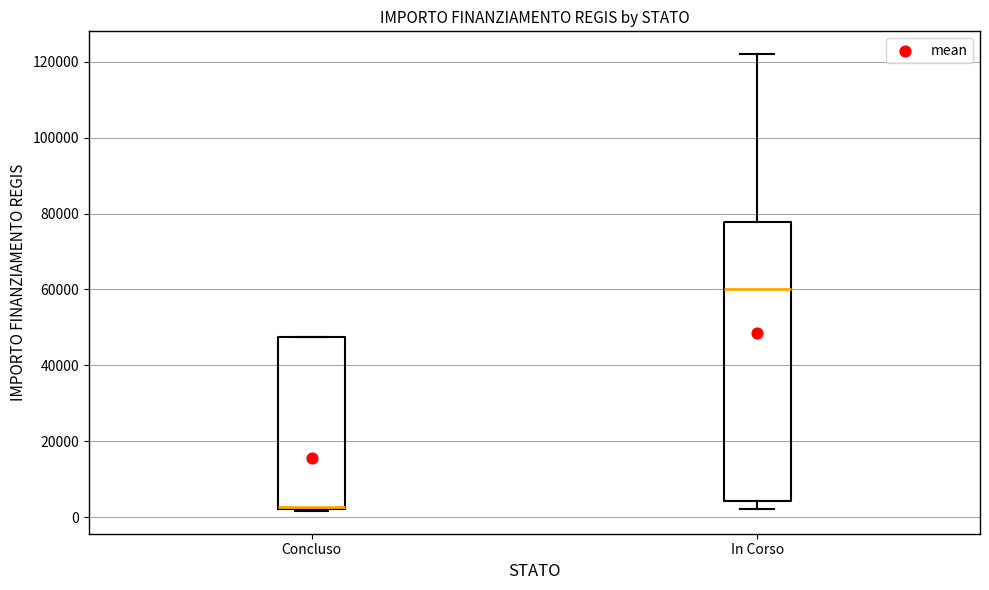

Which box is the tallest, from its lower edge to its upper edge?

In Corso